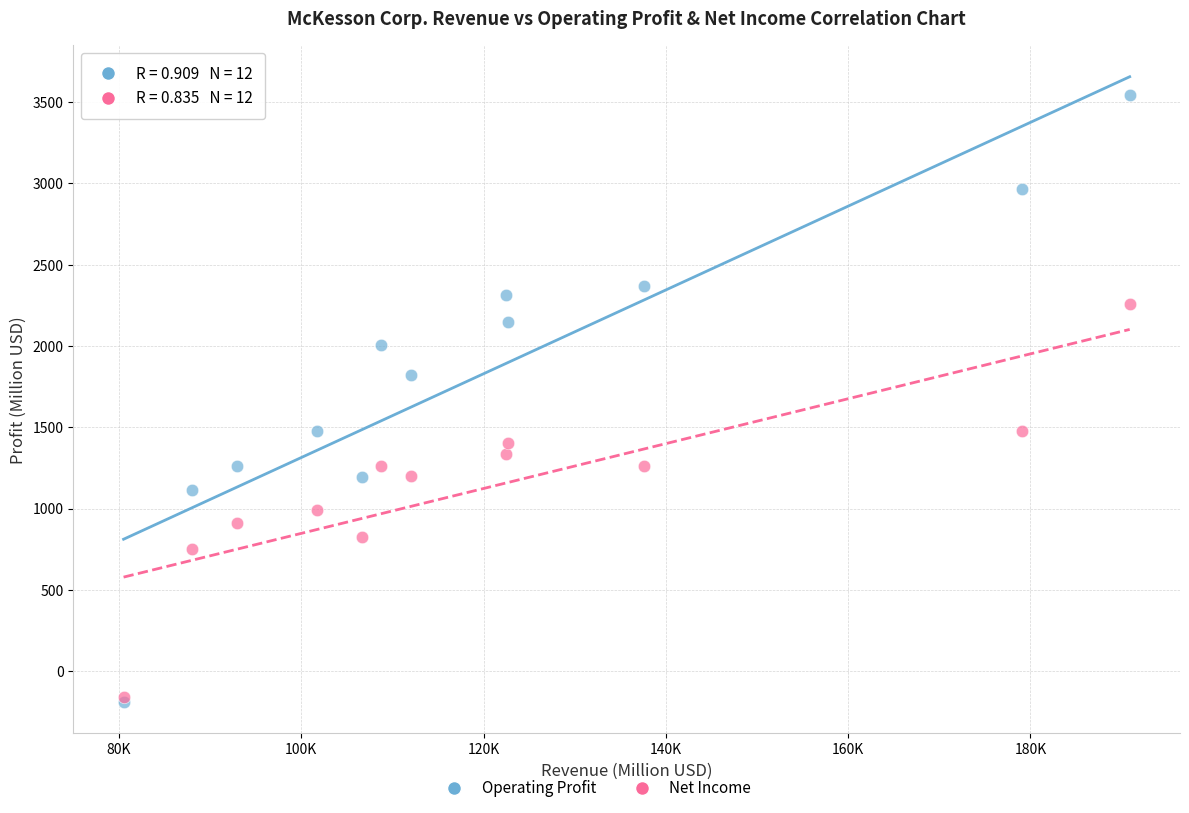

Across all series, what Y value is closest to 1677?

1821